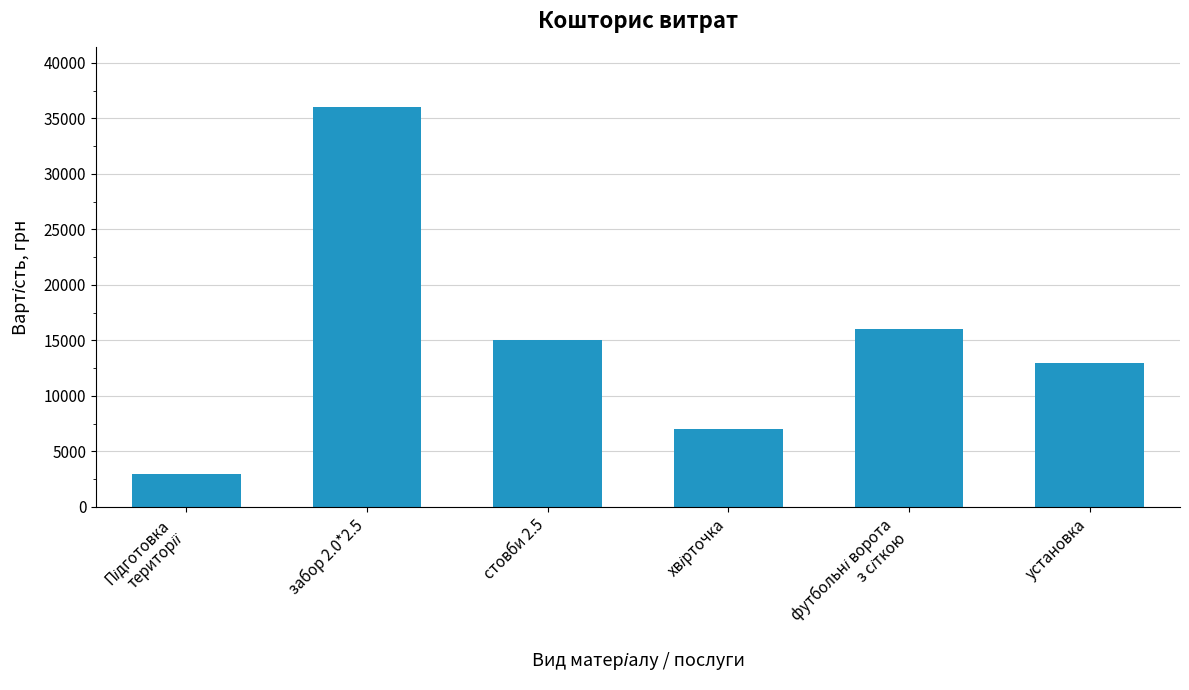

Count the number of categories in the chart.

6